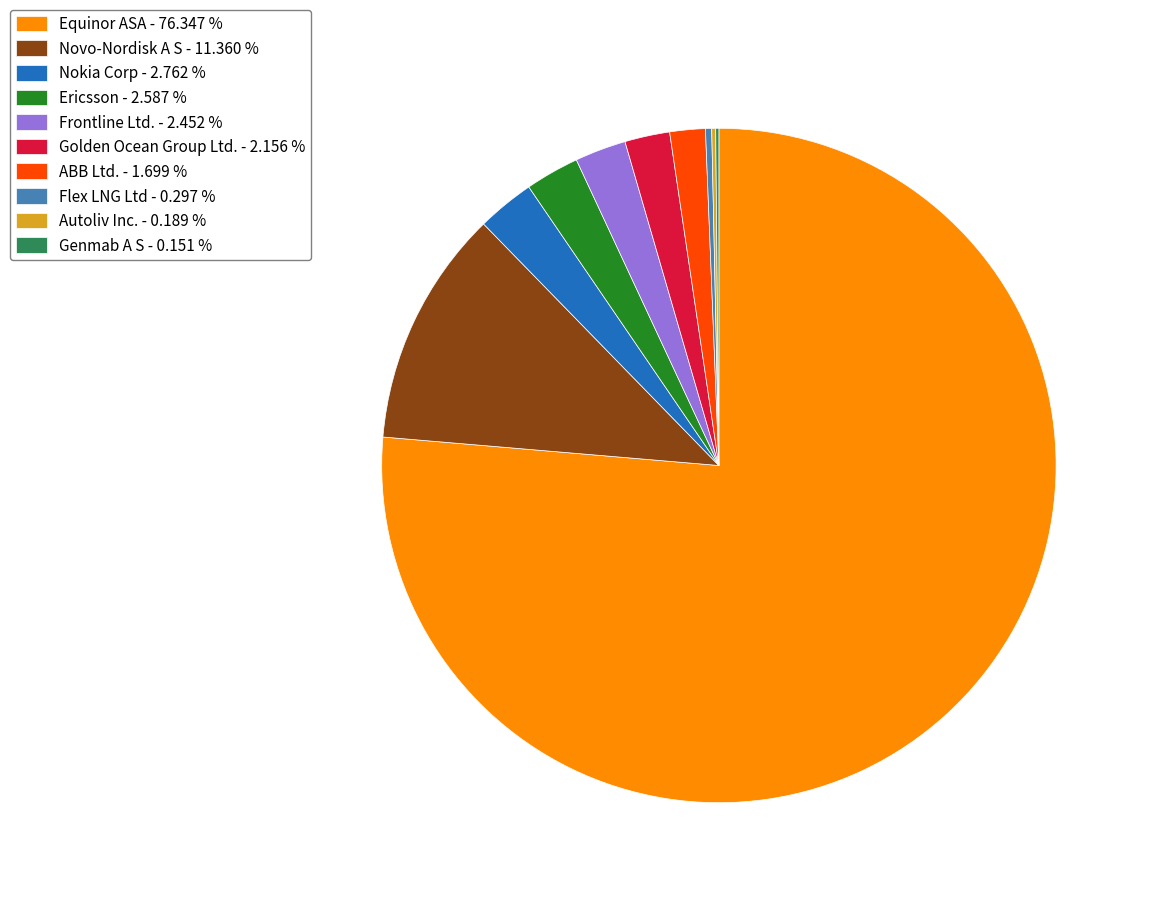

What is the majority slice?

Equinor ASA